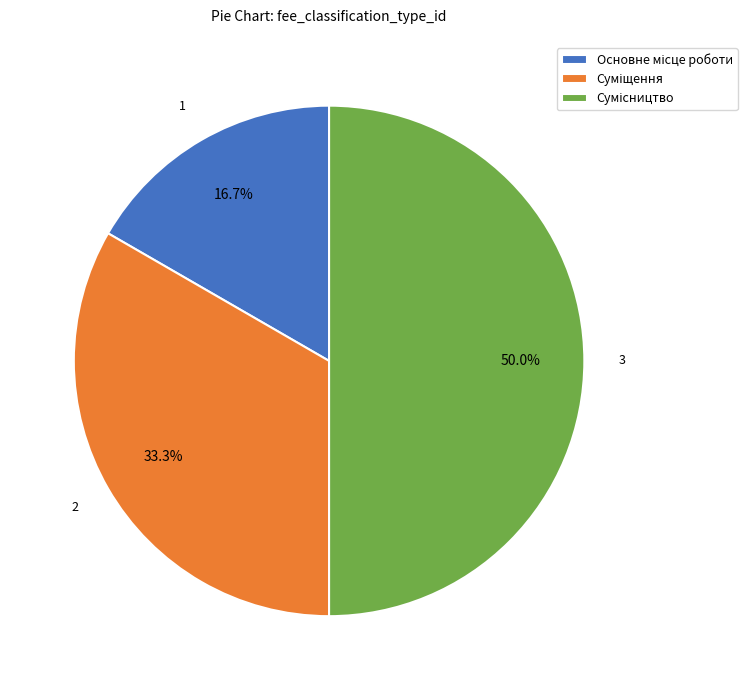

Which category has the biggest portion of the pie?

Сумісництво